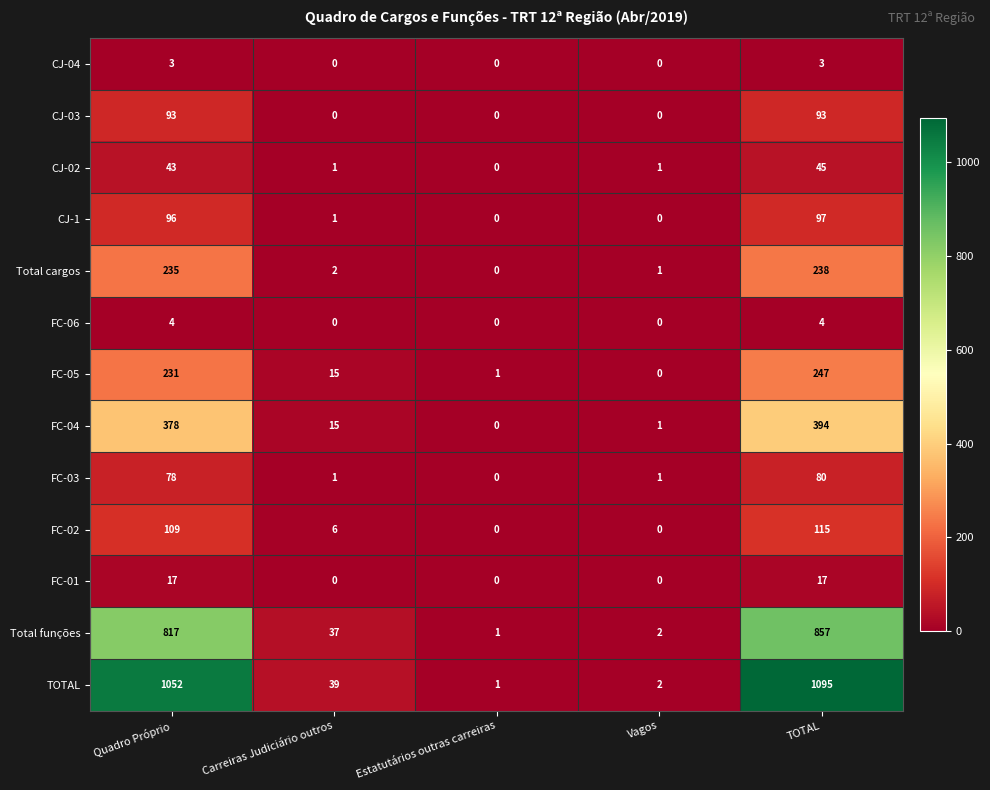

Rank the series at TOTAL from lowest to highest value.

CJ-04, FC-06, FC-01, CJ-02, FC-03, CJ-03, CJ-1, FC-02, Total cargos, FC-05, FC-04, Total funções, TOTAL